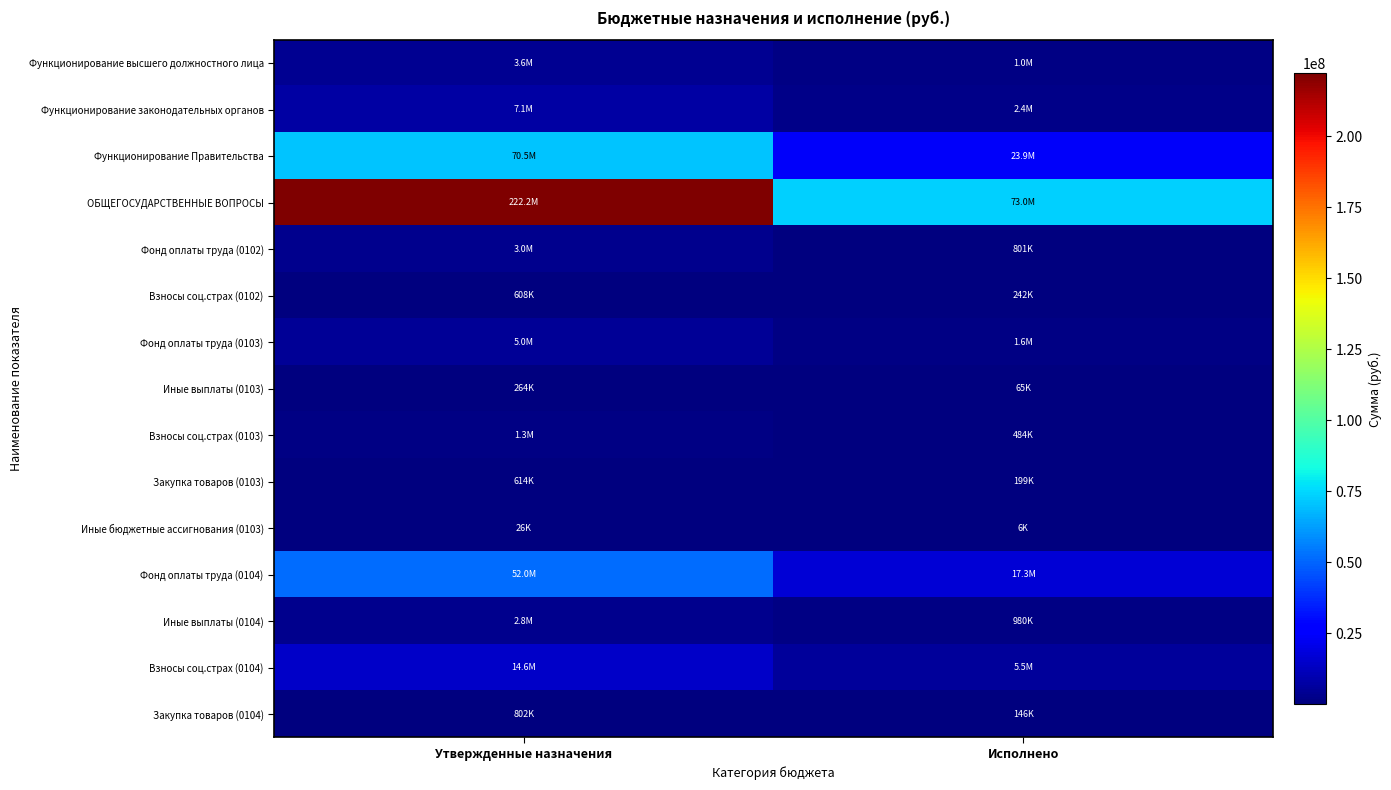

Which label corresponds to the smallest value in the chart?

Исполнено